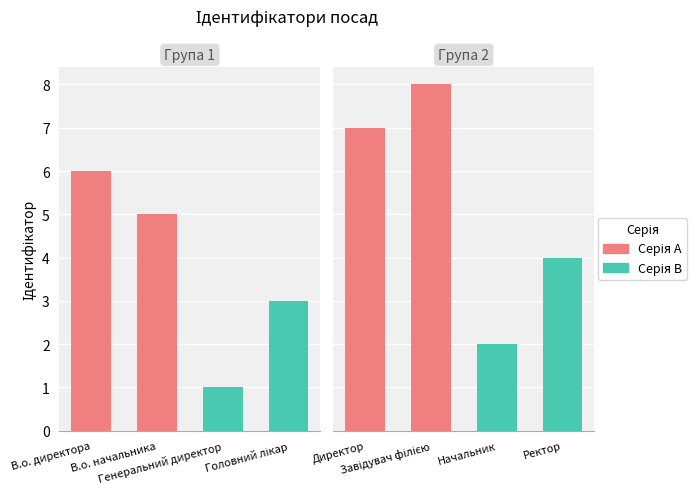

Reading right to left, what are all the values shown in this chart?

Ректор=4	Начальник=2	Завідувач філією=8	Директор=7	Головний лікар=3	Генеральний директор=1	В.о. начальника=5	В.о. директора=6